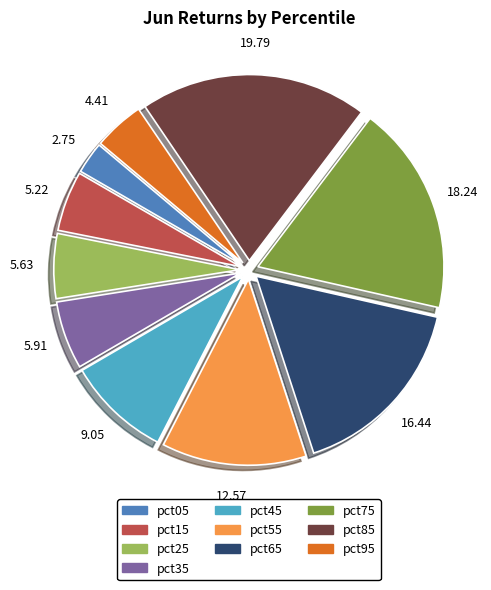

Is it true that pct05 is 3% of the pie?

True